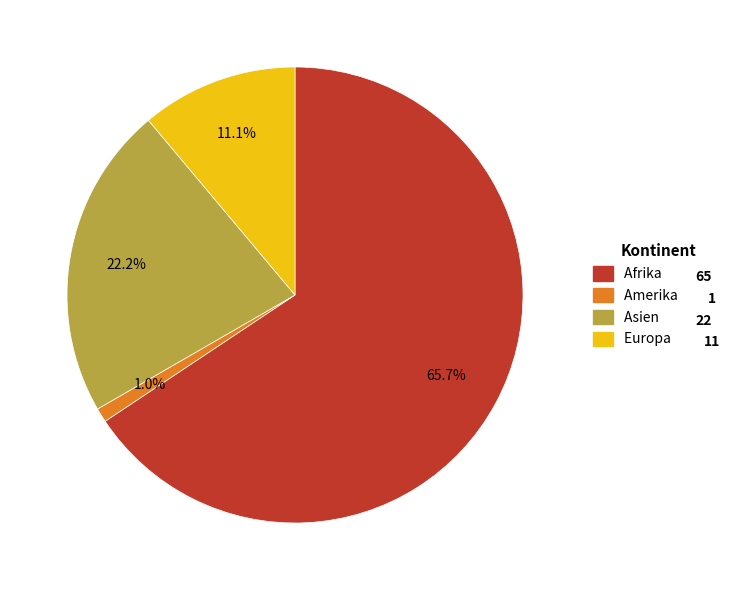

Which slice is the smallest?

Amerika